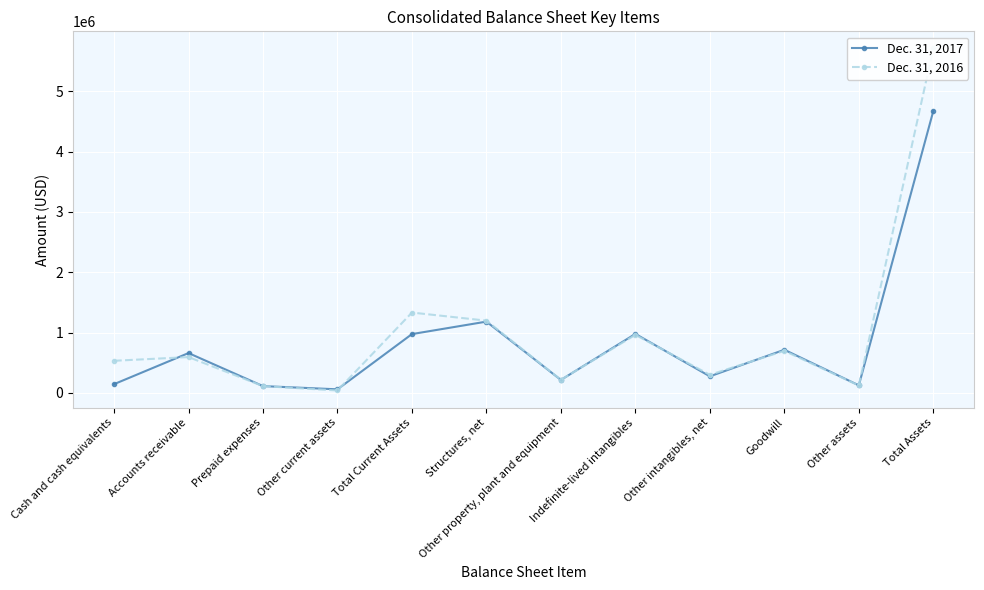

Reading right to left, list all the values displayed in this chart.

Dec. 31, 2017: 4670782	124534	714043	273862	977152	214147	1180882	974172	58714	111876	659463	144119
Dec. 31, 2016: 5708370	122013	696263	299617	960966	216157	1196676	1330977	39199	111569	593070	531537